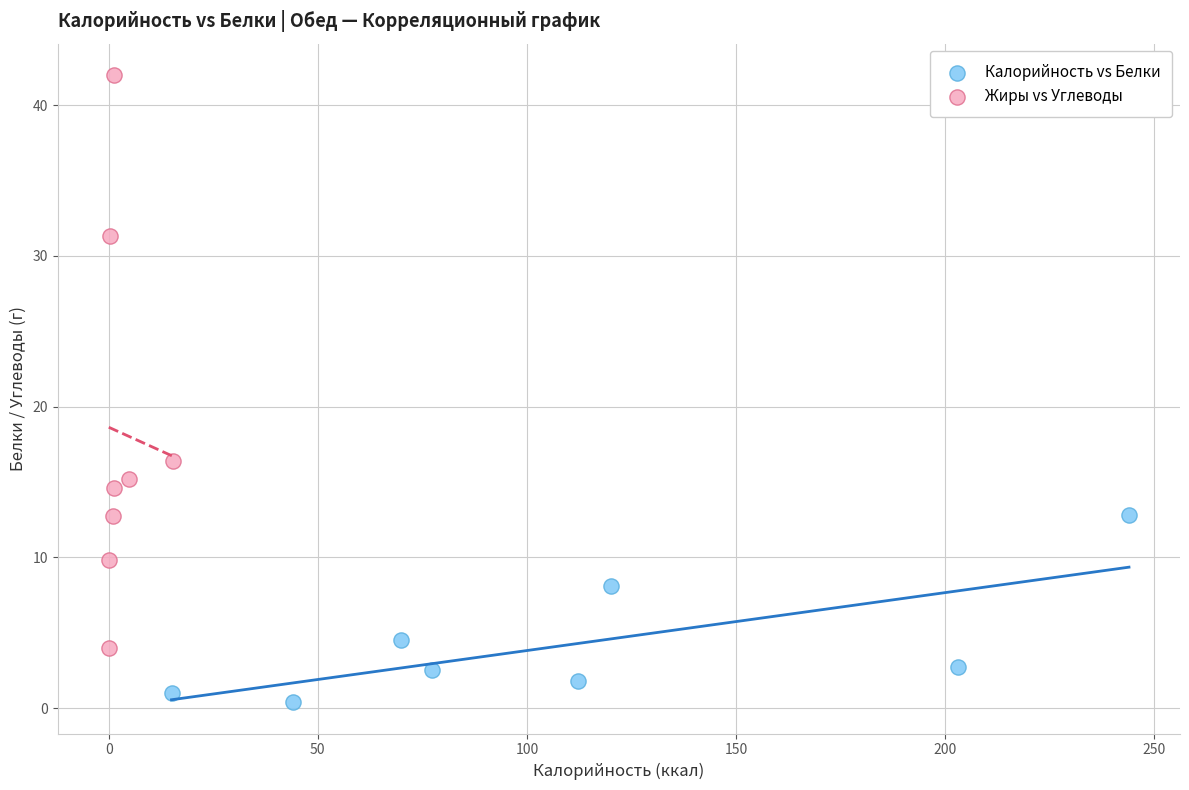

Which series reaches the maximum Y coordinate?

Жиры vs Углеводы